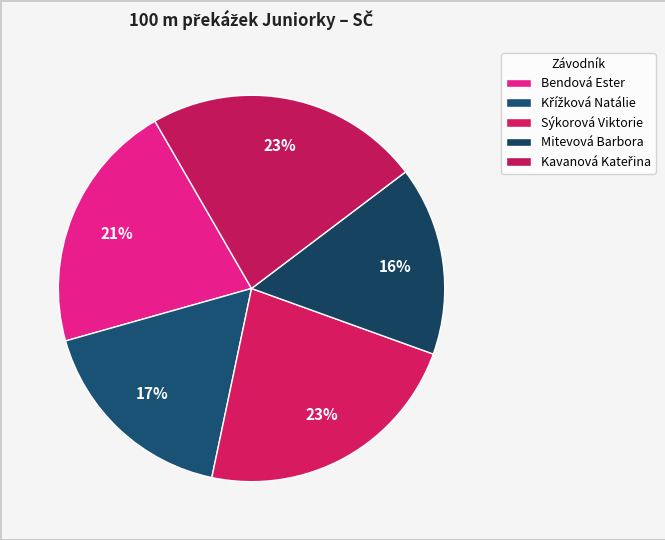

Count the number of slices in the pie.

5